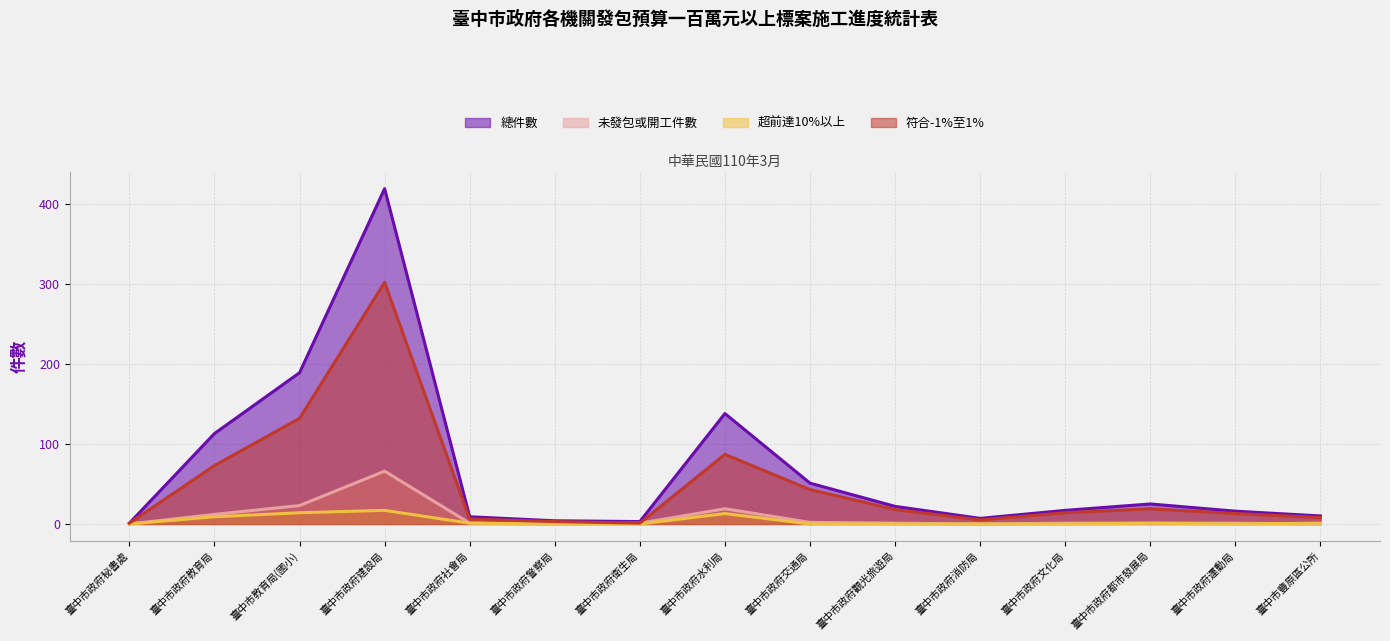

Reading left to right, transcribe all the data shown in this chart.

總件數: 臺中市政府秘書處=1	臺中市政府教育局=113	臺中市教育局(國小)=189	臺中市政府建設局=419	臺中市政府社會局=9	臺中市政府警察局=4	臺中市政府衛生局=3	臺中市政府水利局=138	臺中市政府交通局=51	臺中市政府觀光旅遊局=22	臺中市政府消防局=7	臺中市政府文化局=17	臺中市政府都市發展局=25	臺中市政府運動局=16	臺中市豐原區公所=10
未發包或開工件數: 臺中市政府秘書處=0	臺中市政府教育局=12	臺中市教育局(國小)=23	臺中市政府建設局=66	臺中市政府社會局=1	臺中市政府警察局=0	臺中市政府衛生局=1	臺中市政府水利局=19	臺中市政府交通局=2	臺中市政府觀光旅遊局=1	臺中市政府消防局=0	臺中市政府文化局=1	臺中市政府都市發展局=1	臺中市政府運動局=1	臺中市豐原區公所=0
超前達10%以上: 臺中市政府秘書處=0	臺中市政府教育局=9	臺中市教育局(國小)=14	臺中市政府建設局=17	臺中市政府社會局=1	臺中市政府警察局=0	臺中市政府衛生局=0	臺中市政府水利局=13	臺中市政府交通局=0	臺中市政府觀光旅遊局=0	臺中市政府消防局=0	臺中市政府文化局=0	臺中市政府都市發展局=1	臺中市政府運動局=0	臺中市豐原區公所=1
符合-1%至1%: 臺中市政府秘書處=1	臺中市政府教育局=73	臺中市教育局(國小)=132	臺中市政府建設局=302	臺中市政府社會局=6	臺中市政府警察局=3	臺中市政府衛生局=1	臺中市政府水利局=87	臺中市政府交通局=43	臺中市政府觀光旅遊局=18	臺中市政府消防局=5	臺中市政府文化局=14	臺中市政府都市發展局=19	臺中市政府運動局=13	臺中市豐原區公所=8